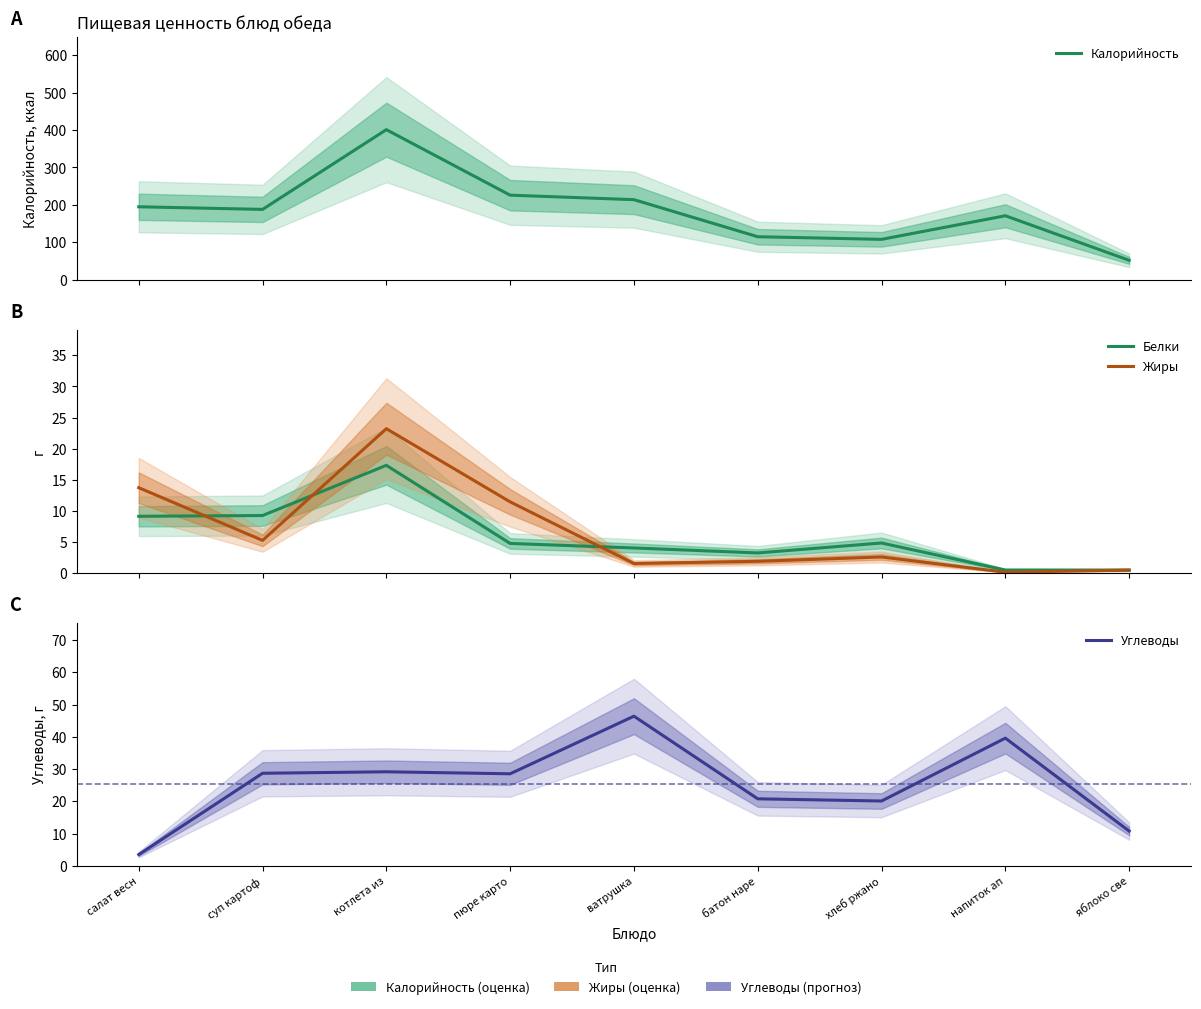

Where is the first local minimum for Калорийность?

суп картоф